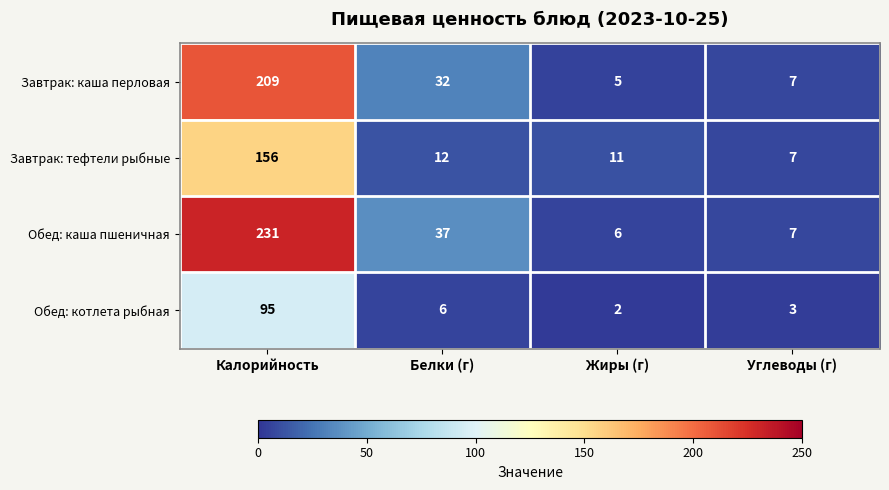

How many data points does each series have?

4